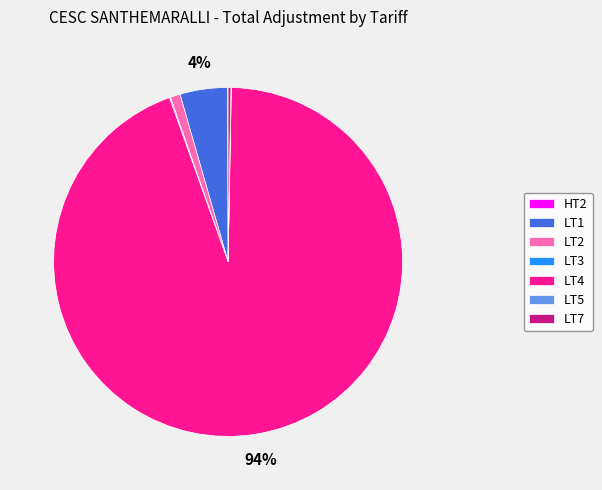

Is it true that LT4 is 99% of the pie?

False